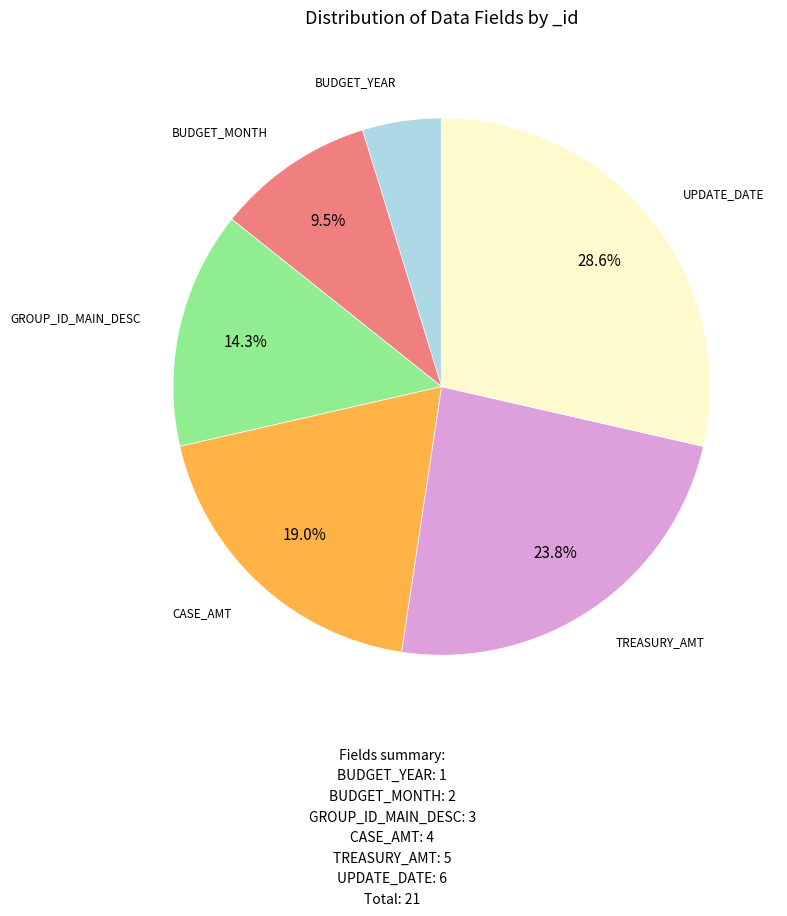

Count the number of slices in the pie.

6